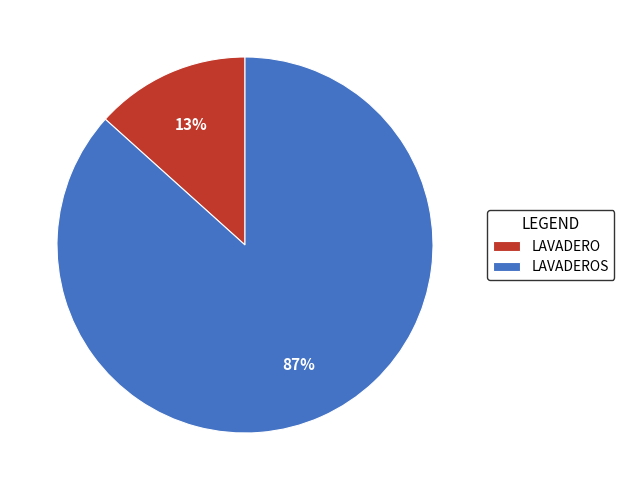

Does any single category account for the majority?

Yes